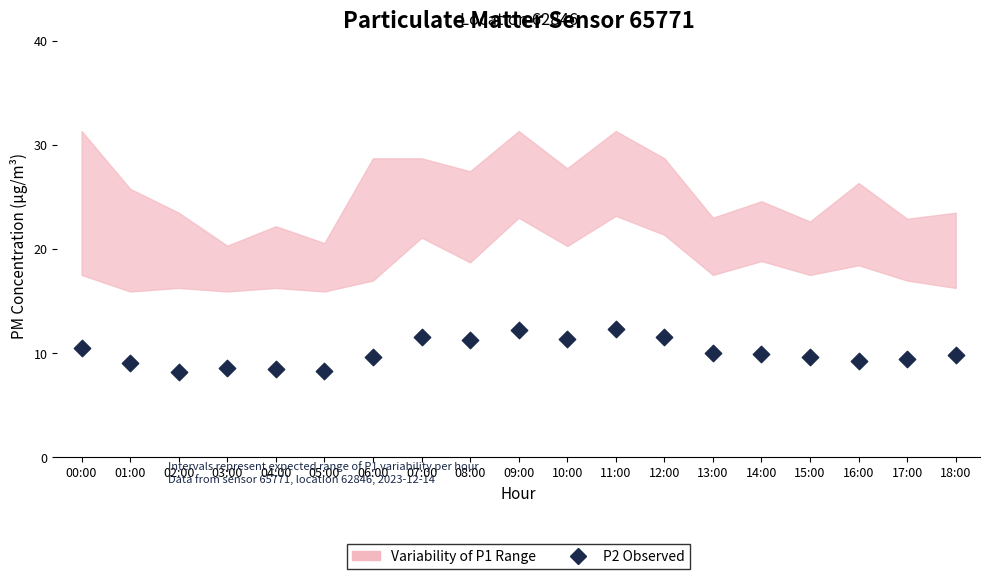

What is the range of Y values (max minus min)?

4.1